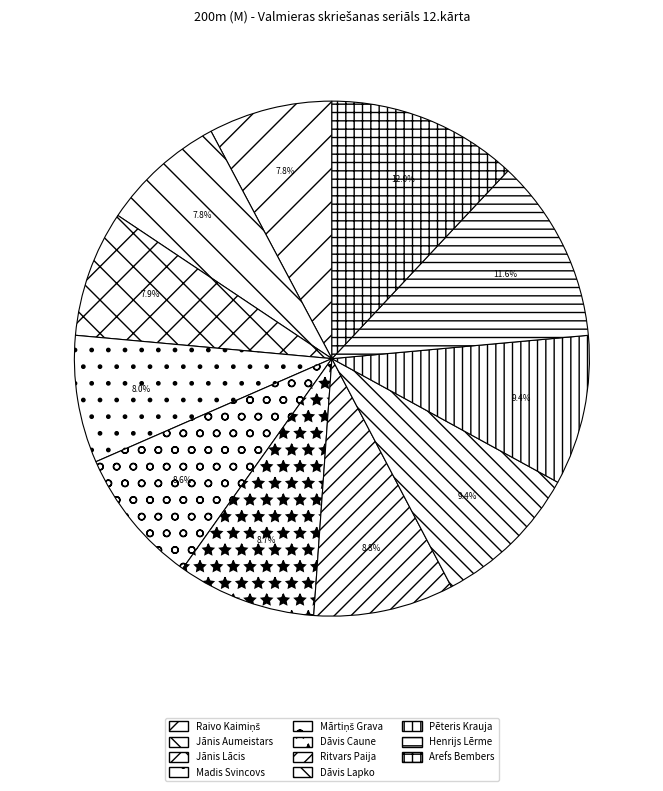

Which has a higher value, Dāvis Caune or Madis Svincovs?

Dāvis Caune